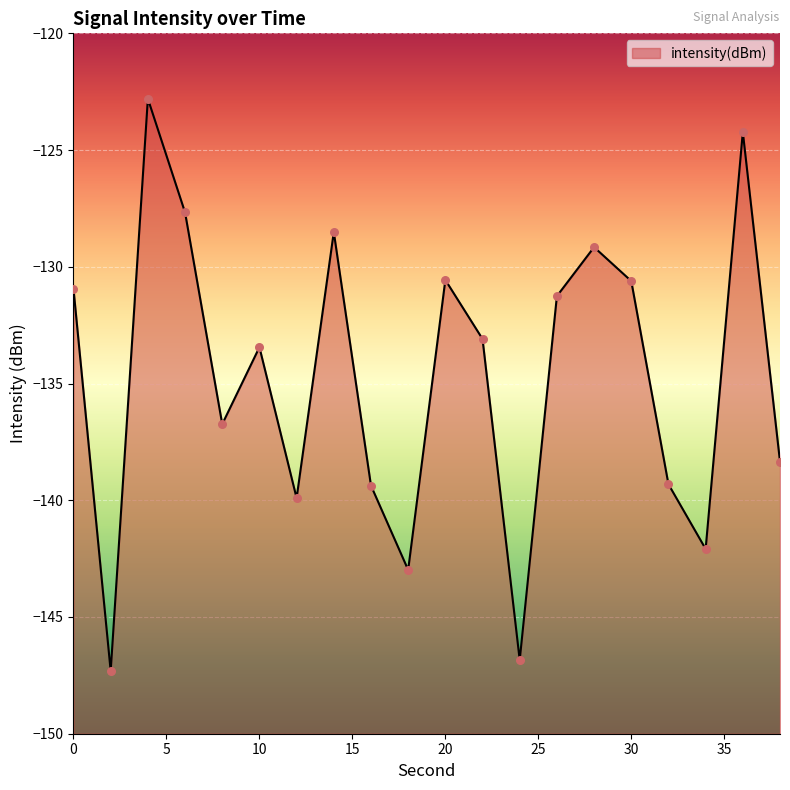

What is the change in value from 0 to 30?

+0.3